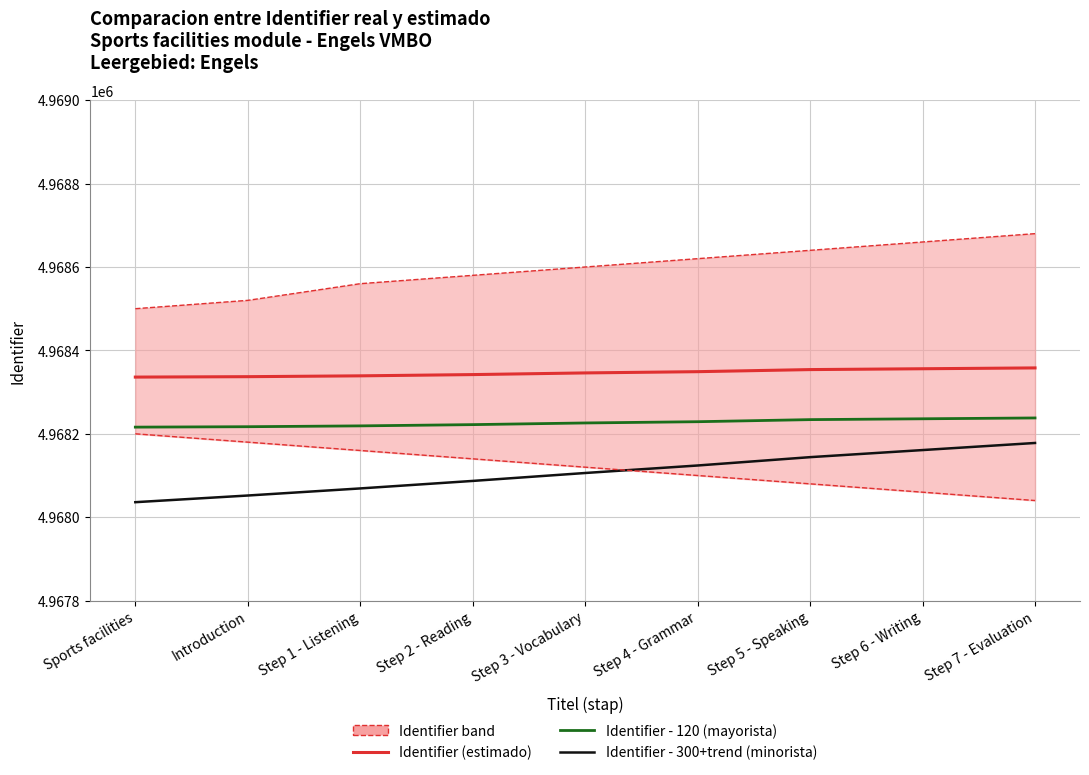

Does the chart display data point markers on the line(s)?

No